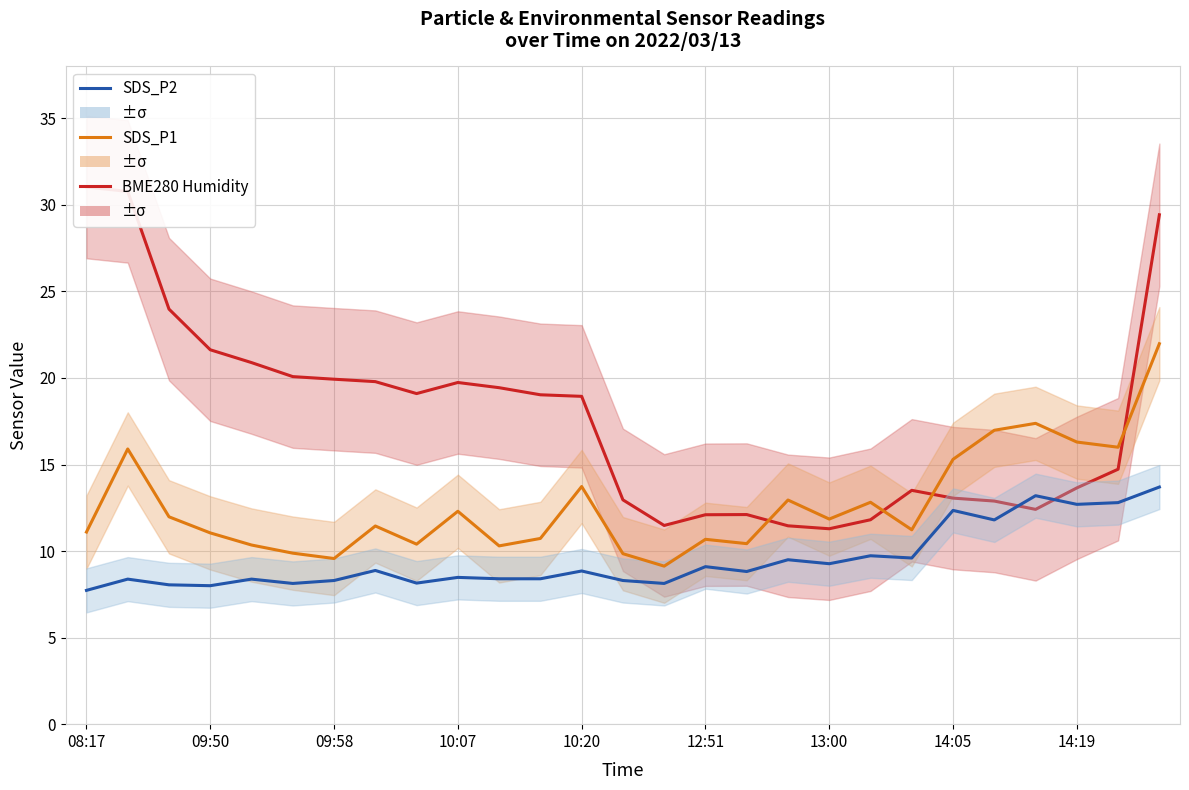

What is the difference between the maximum and second lowest values in the SDS_P2 series?

5.7